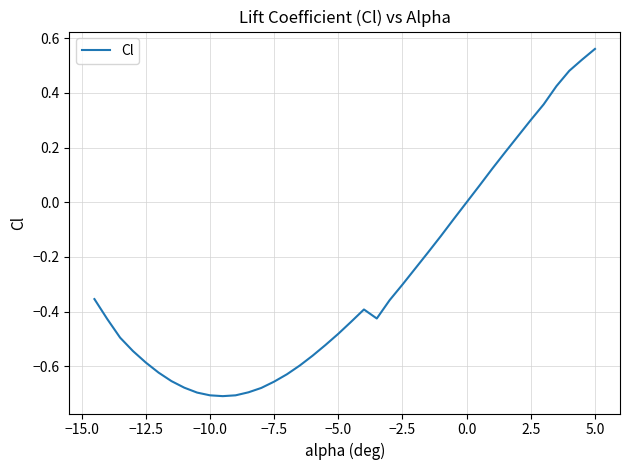

Does the chart have visible grid lines?

Yes